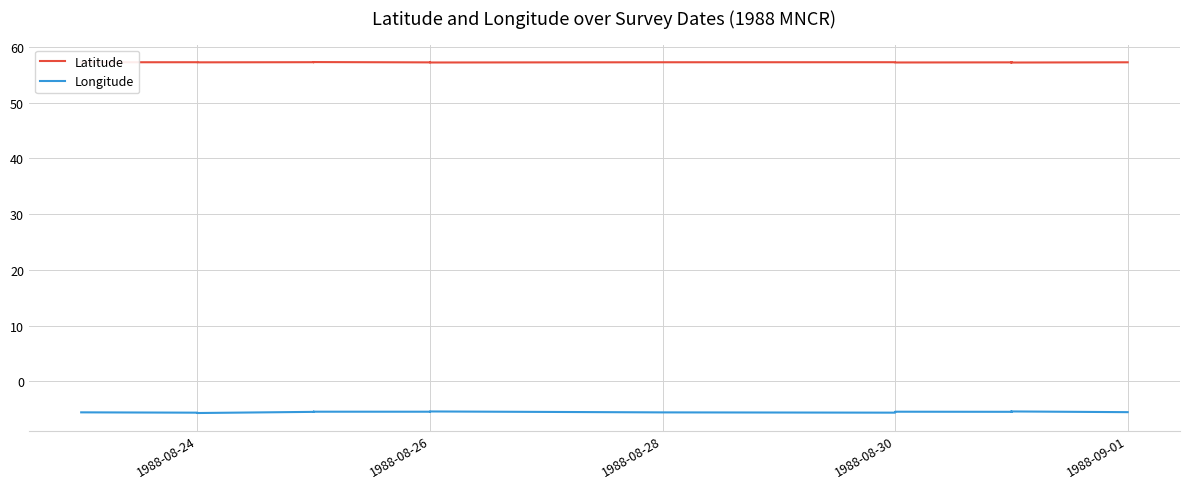

Does the chart display data point markers on the line(s)?

No